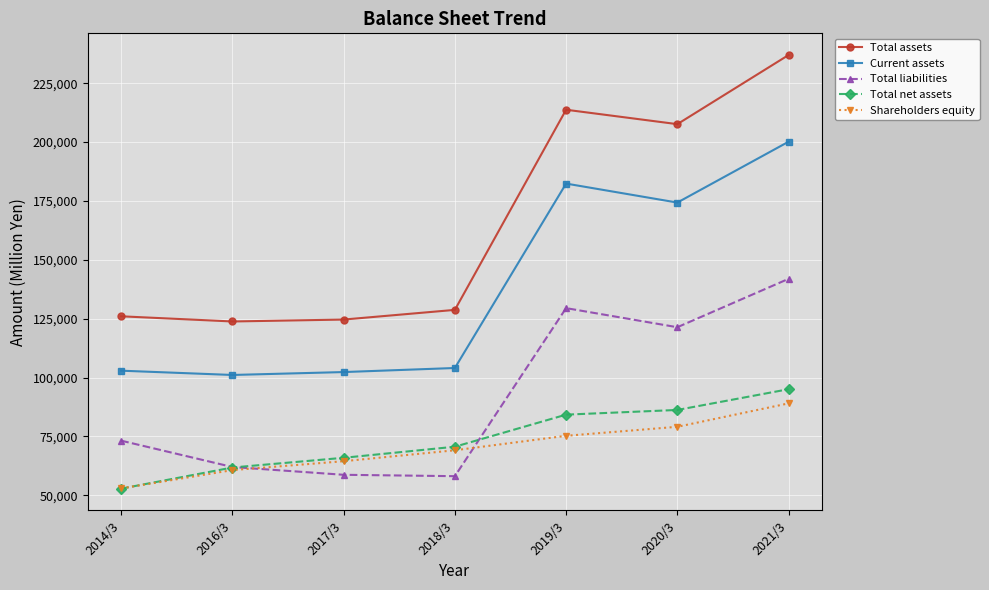

True or false: Total assets and Shareholders equity intersect in this chart.

False